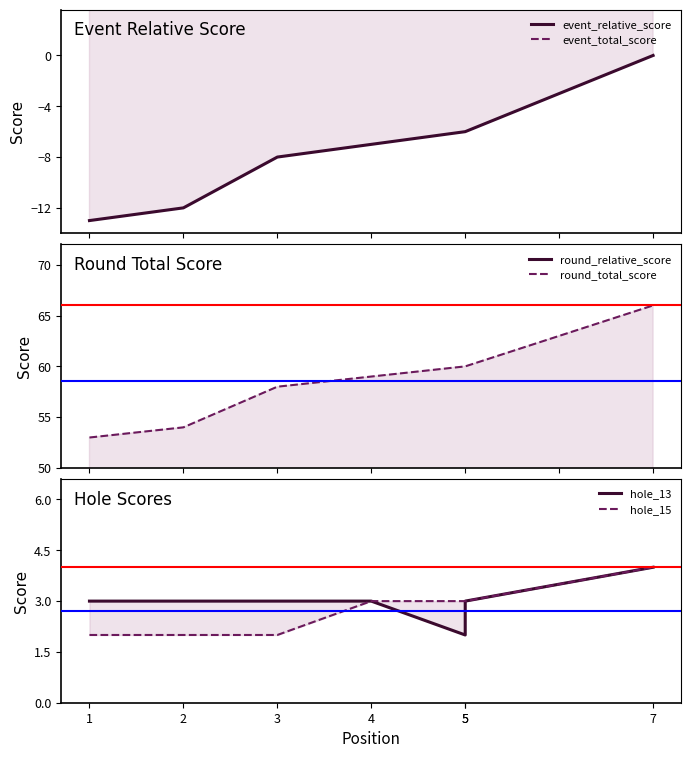

Reading right to left, extract all data points from this chart.

event_relative_score: 7=0	5=-6	5=-6	4=-7	3=-8	2=-12	1=-13
event_total_score: 7=66	5=60	5=60	4=59	3=58	2=54	1=53
round_relative_score: 7=0	5=-6	5=-6	4=-7	3=-8	2=-12	1=-13
round_total_score: 7=66	5=60	5=60	4=59	3=58	2=54	1=53
hole_13: 7=4	5=3	5=2	4=3	3=3	2=3	1=3
hole_15: 7=4	5=3	5=3	4=3	3=2	2=2	1=2